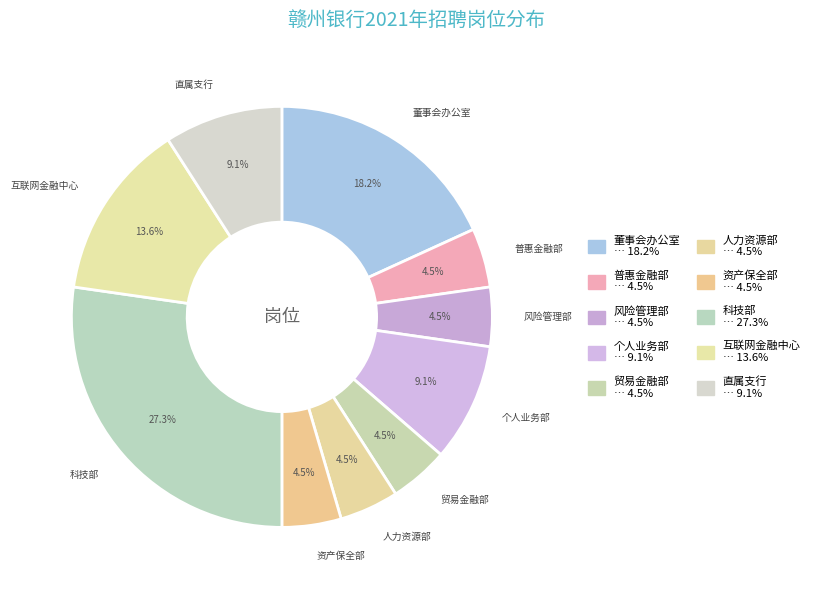

Is there any slice that represents more than half of the pie?

No